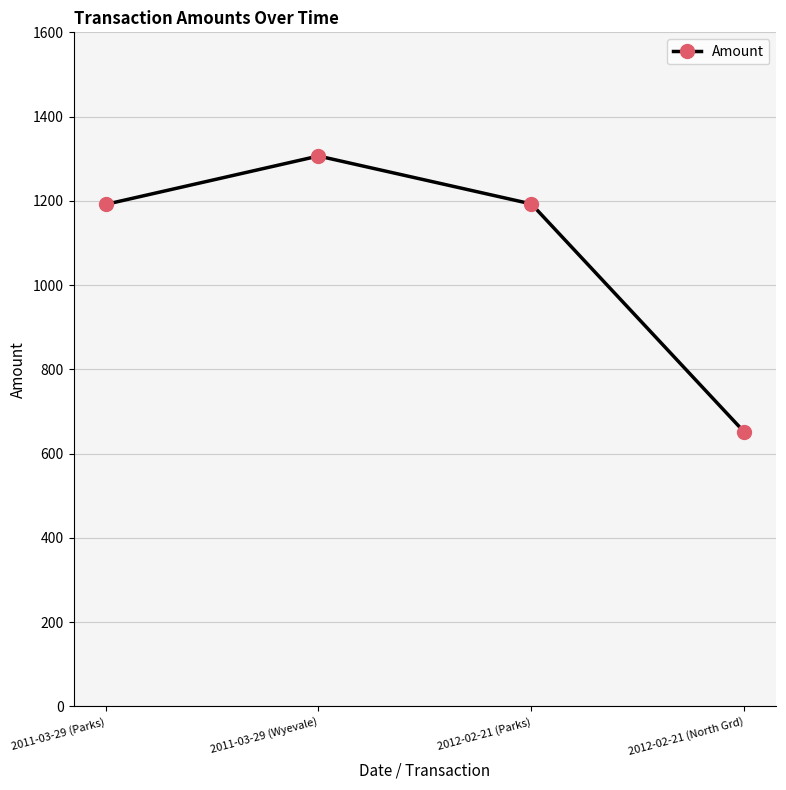

What is the ratio of the value at 2012-02-21 (North Grd) to the value at 2011-03-29 (Parks)?

0.5